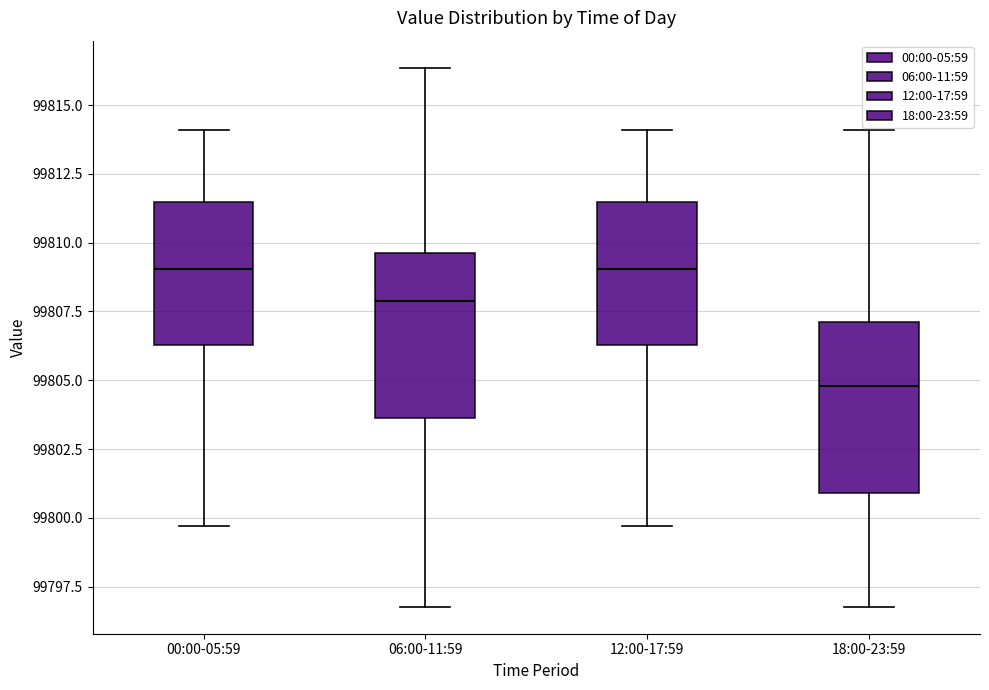

Reading left to right, transcribe this box plot: for each box, give where its median line is, the range the box spans, and where its two whiskers end, as read against the y-axis. The values are not printed on the chart, so give them approximately, as read against the axis.

00:00-05:59: median 99809.0, box 99806.5 to 99811.5, whiskers 99799.5 to 99814.0
06:00-11:59: median 99808.0, box 99803.5 to 99809.5, whiskers 99797.0 to 99816.5
12:00-17:59: median 99809.0, box 99806.5 to 99811.5, whiskers 99799.5 to 99814.0
18:00-23:59: median 99805.0, box 99801.0 to 99807.0, whiskers 99797.0 to 99814.0